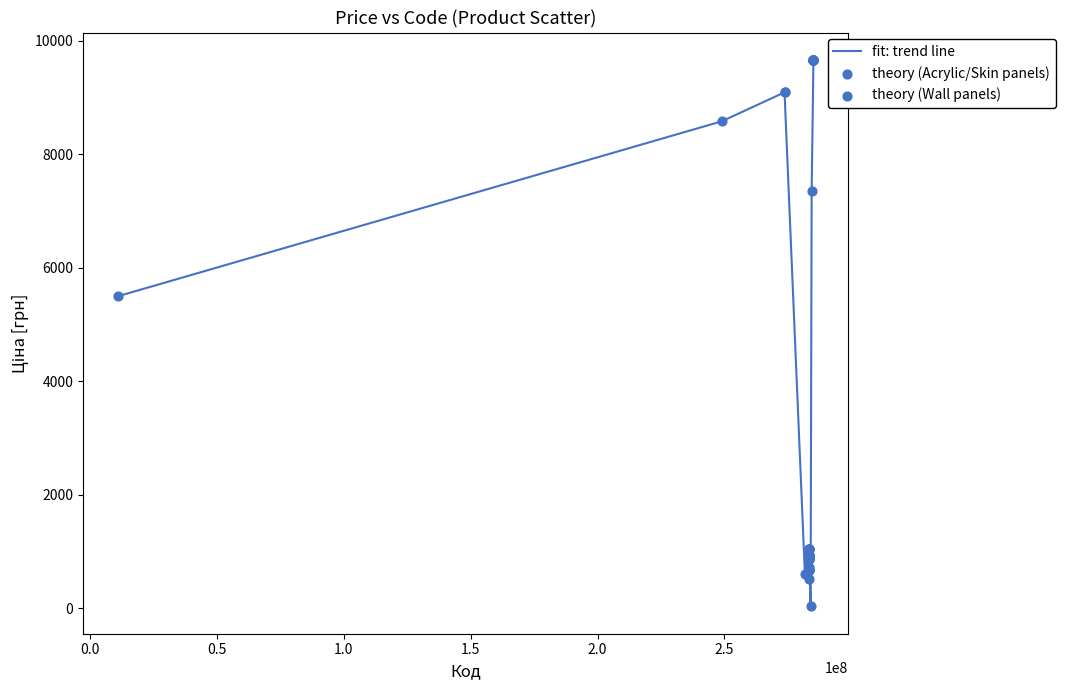

What is the greatest value displayed?

9664.7